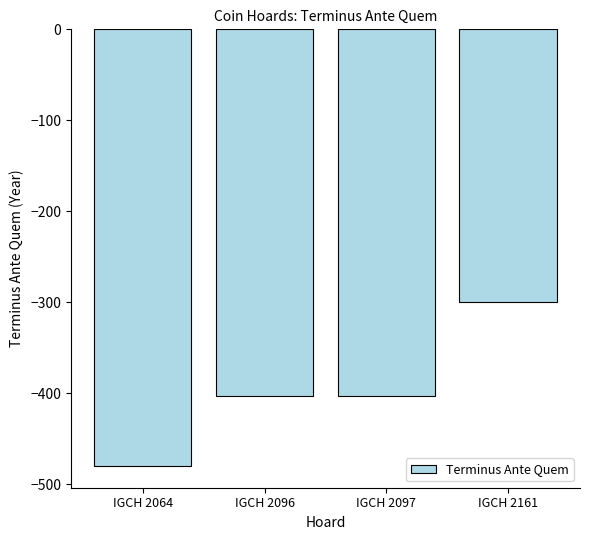

Which has a higher value, IGCH 2161 or IGCH 2096?

IGCH 2161